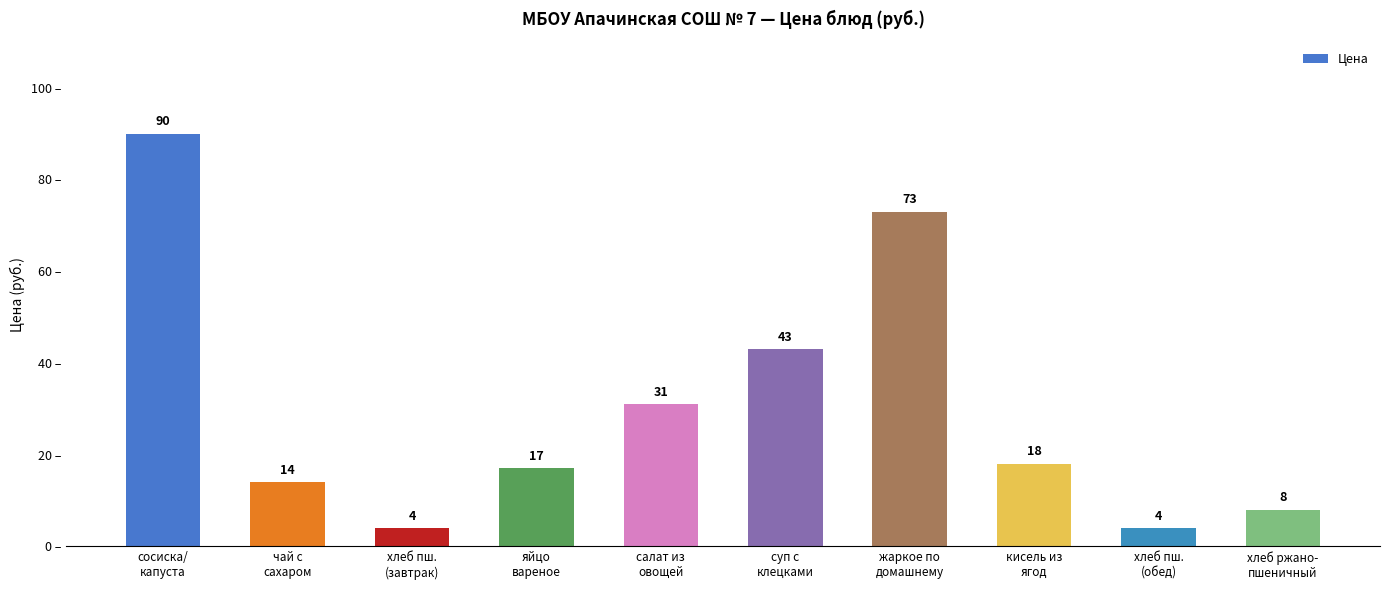

Which label corresponds to the largest value in the chart?

сосиска/
капуста